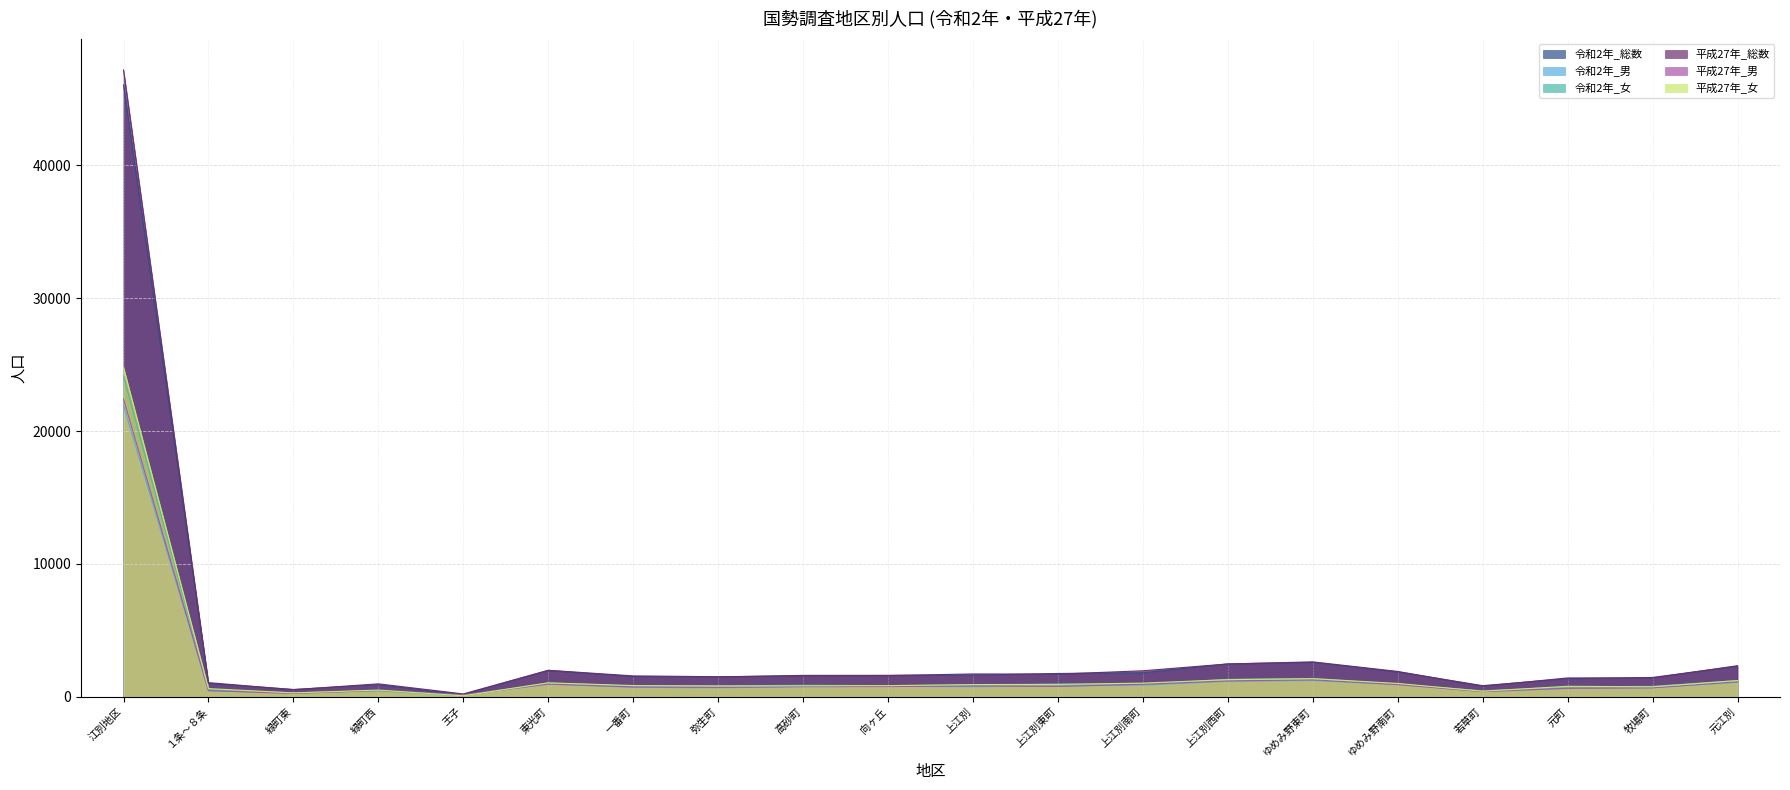

Is the value of 令和2年_女 at 緑町東 greater than the value of 平成27年_総数 at 高砂町?

No